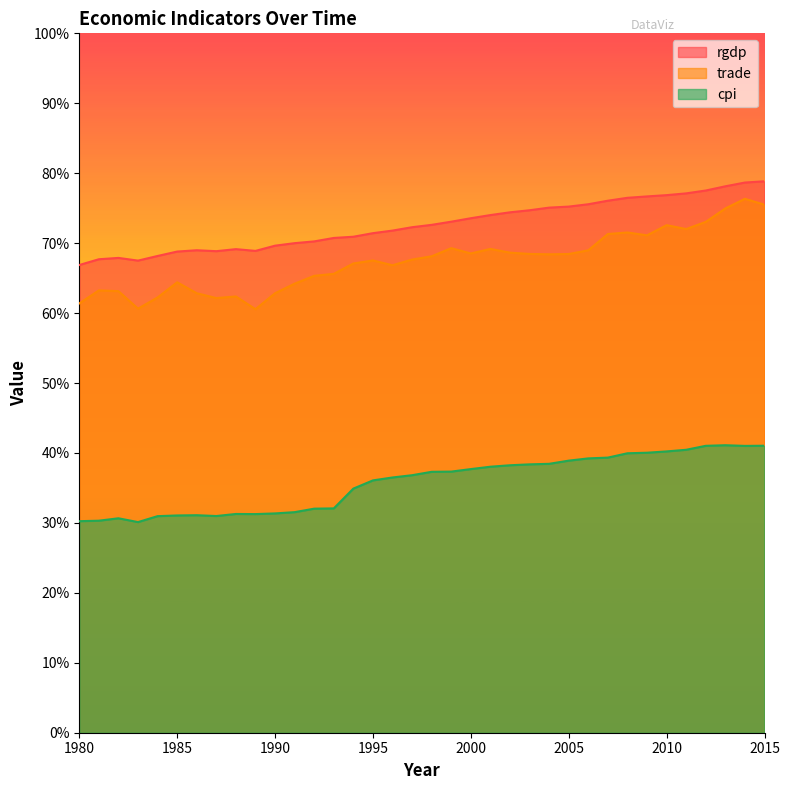

True or false: trade and rgdp intersect in this chart.

False